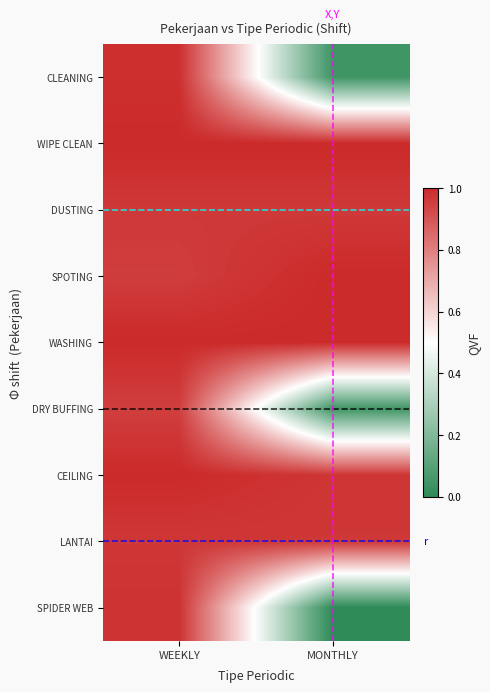

Reading left to right, list all the values displayed in this chart.

CLEANING: WEEKLY=1.0	MONTHLY=0.0
WIPE CLEAN: WEEKLY=1.0	MONTHLY=1.0
DUSTING: WEEKLY=1.0	MONTHLY=1.0
SPOTING: WEEKLY=1.0	MONTHLY=1.0
WASHING: WEEKLY=1.0	MONTHLY=1.0
DRY BUFFING: WEEKLY=1.0	MONTHLY=0.0
CEILING: WEEKLY=1.0	MONTHLY=1.0
LANTAI: WEEKLY=1.0	MONTHLY=1.0
SPIDER WEB: WEEKLY=1.0	MONTHLY=0.0